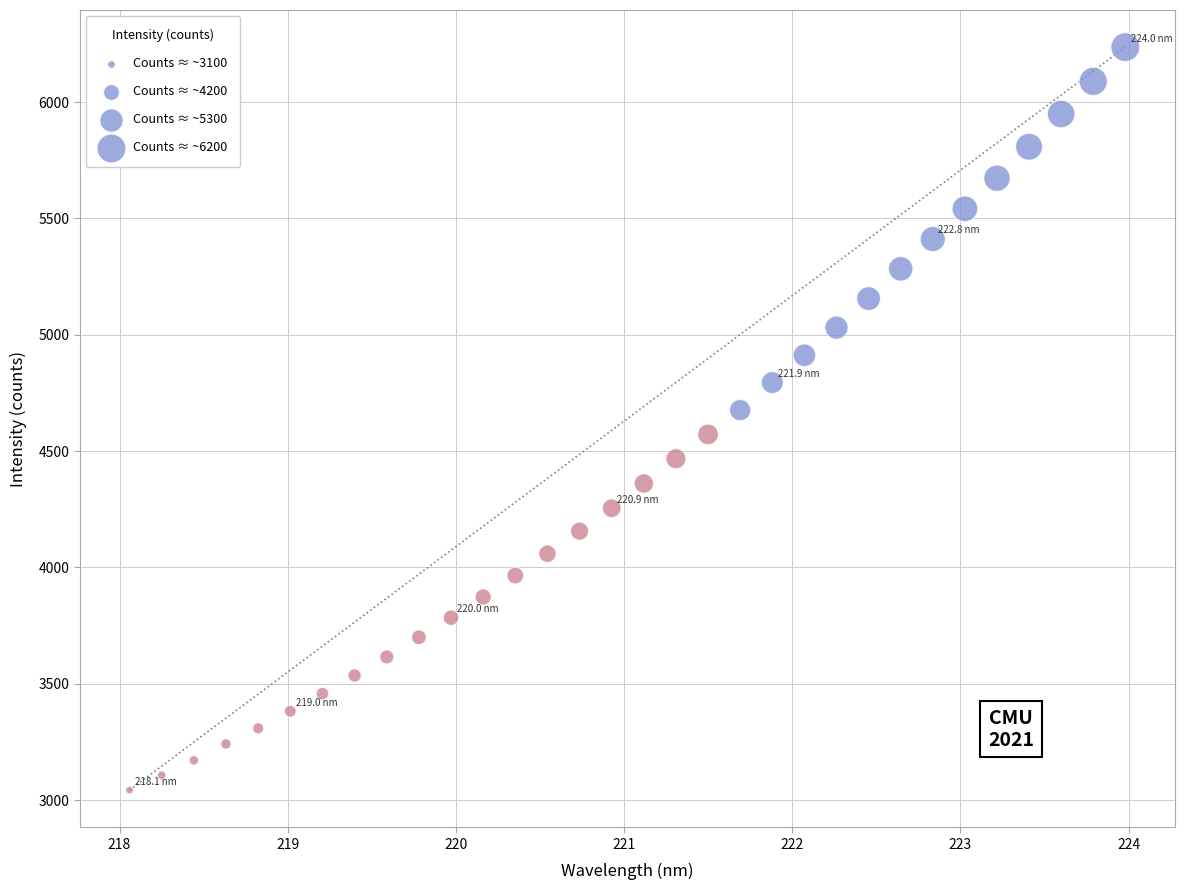

What is the range of Y values (max minus min)?

3193.1